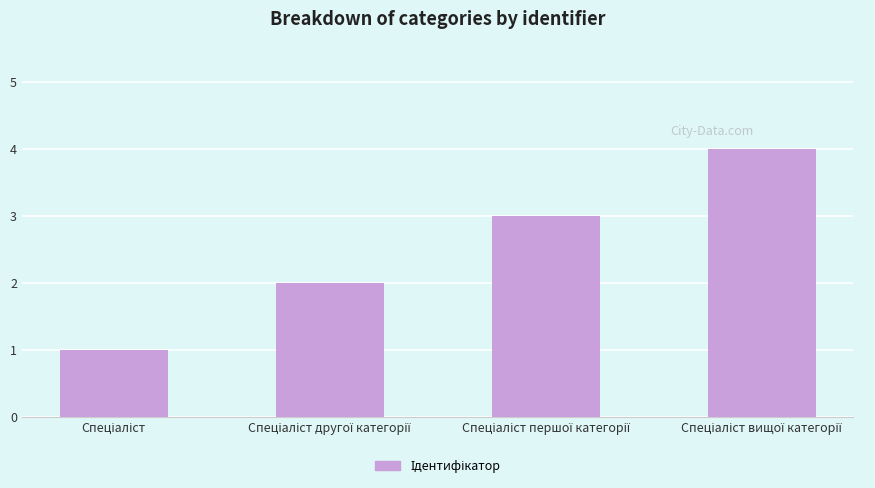

What is the greatest value displayed?

4